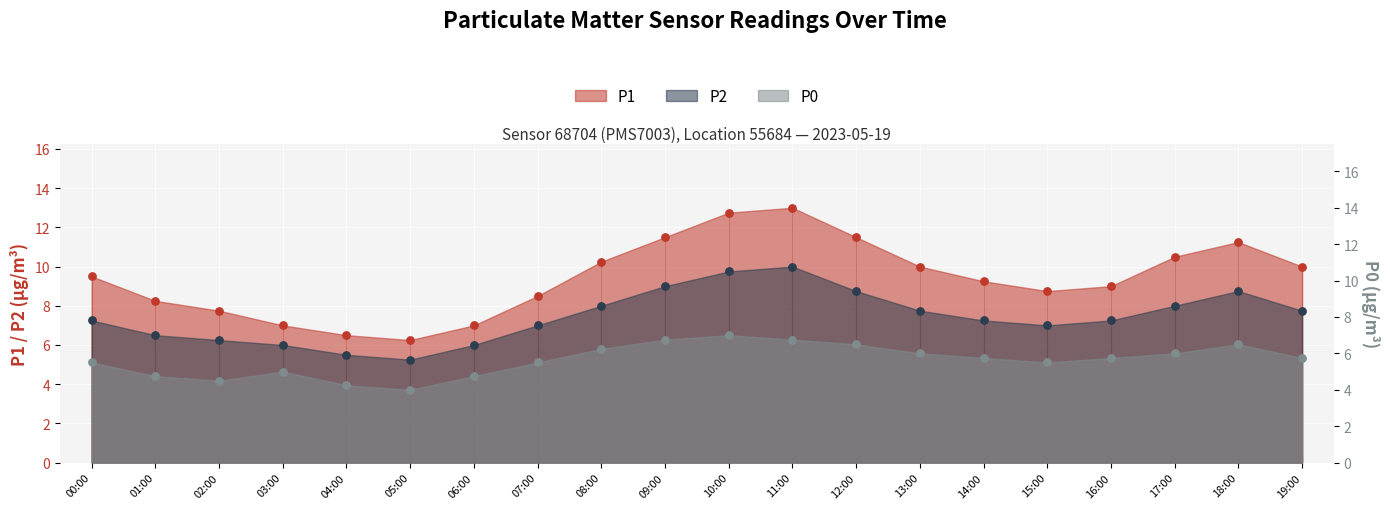

Which series has the largest total across all categories?

P1